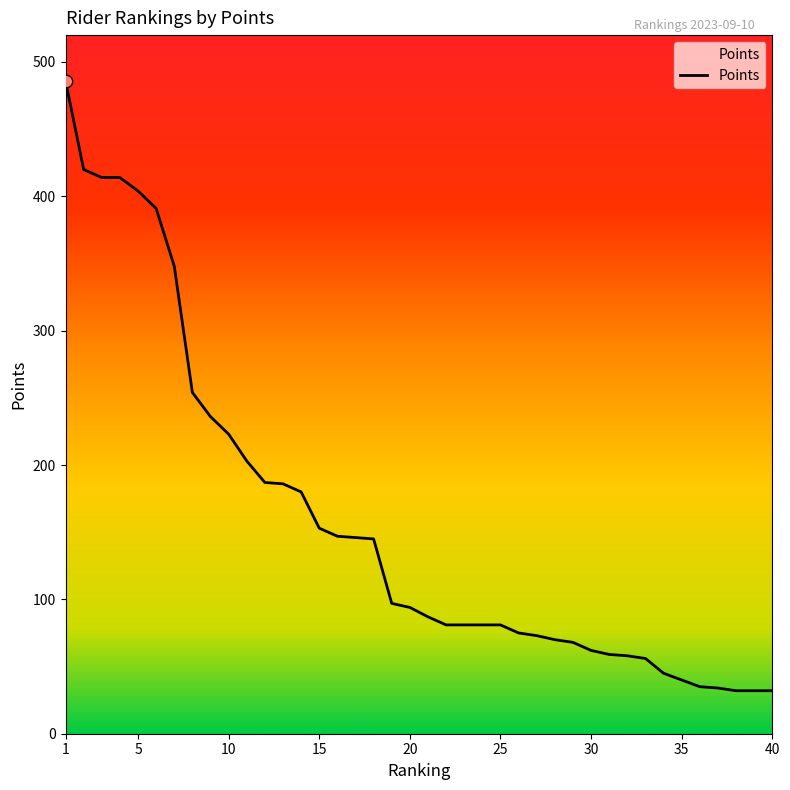

What is the greatest value displayed?

486